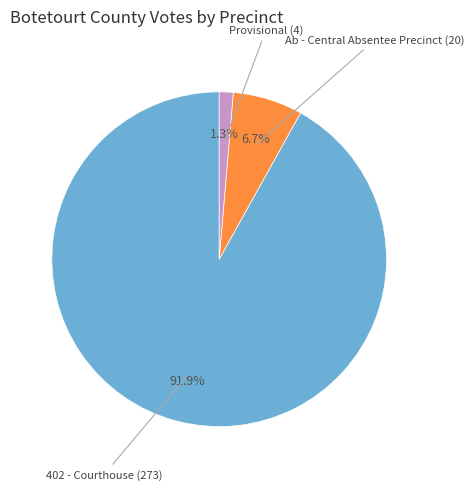

Is there a majority slice in this chart?

Yes